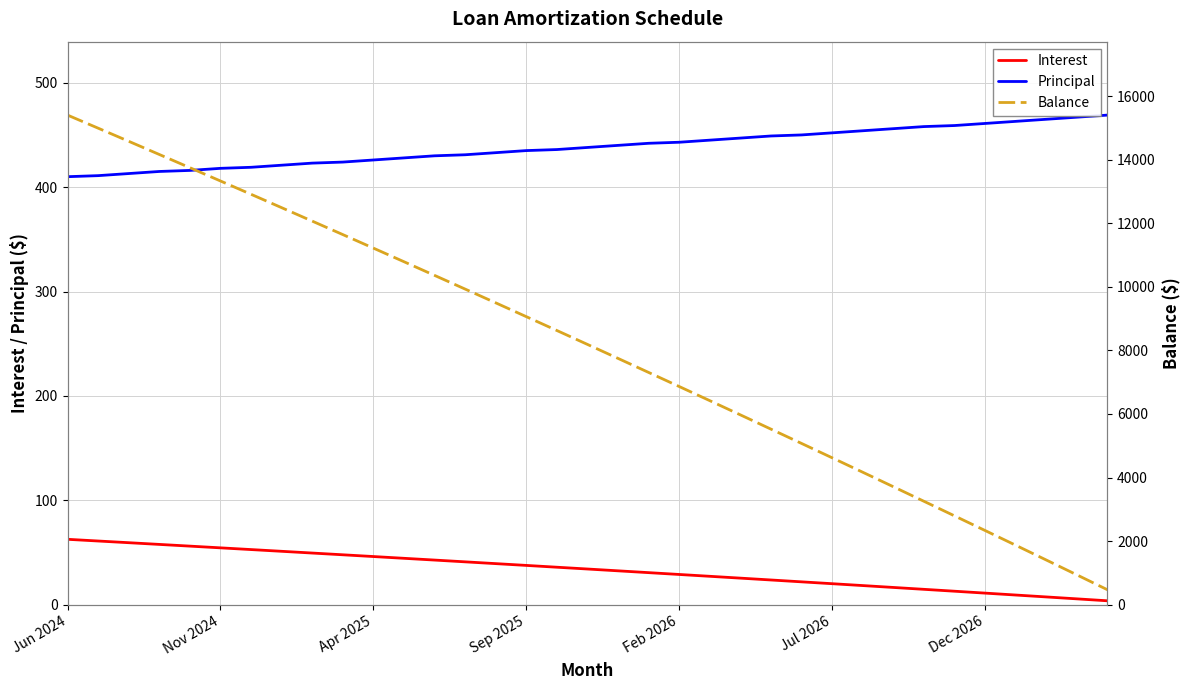

What is the maximum value for Balance?

15406.0